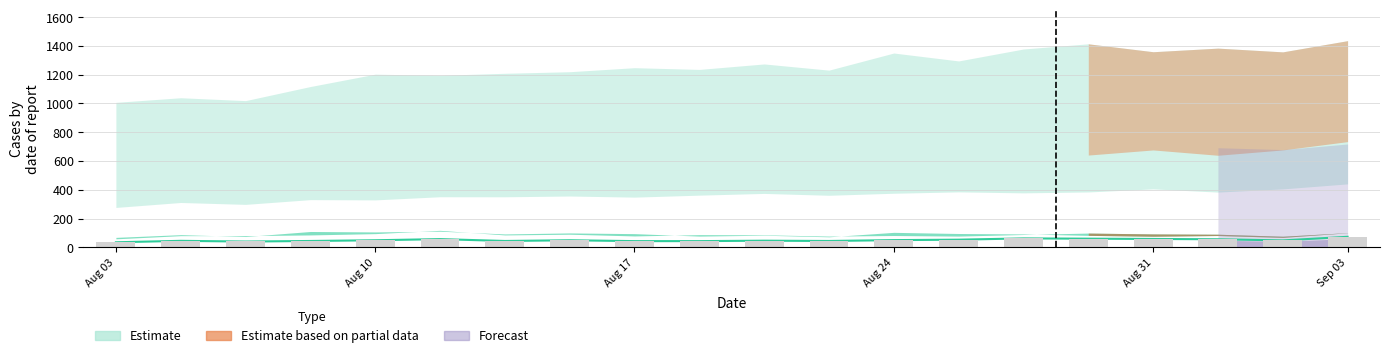

Does the chart contain any negative values?

No